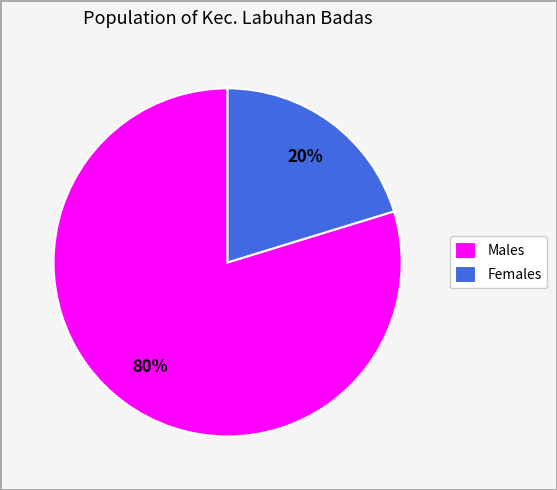

How many slices are in this pie chart?

2